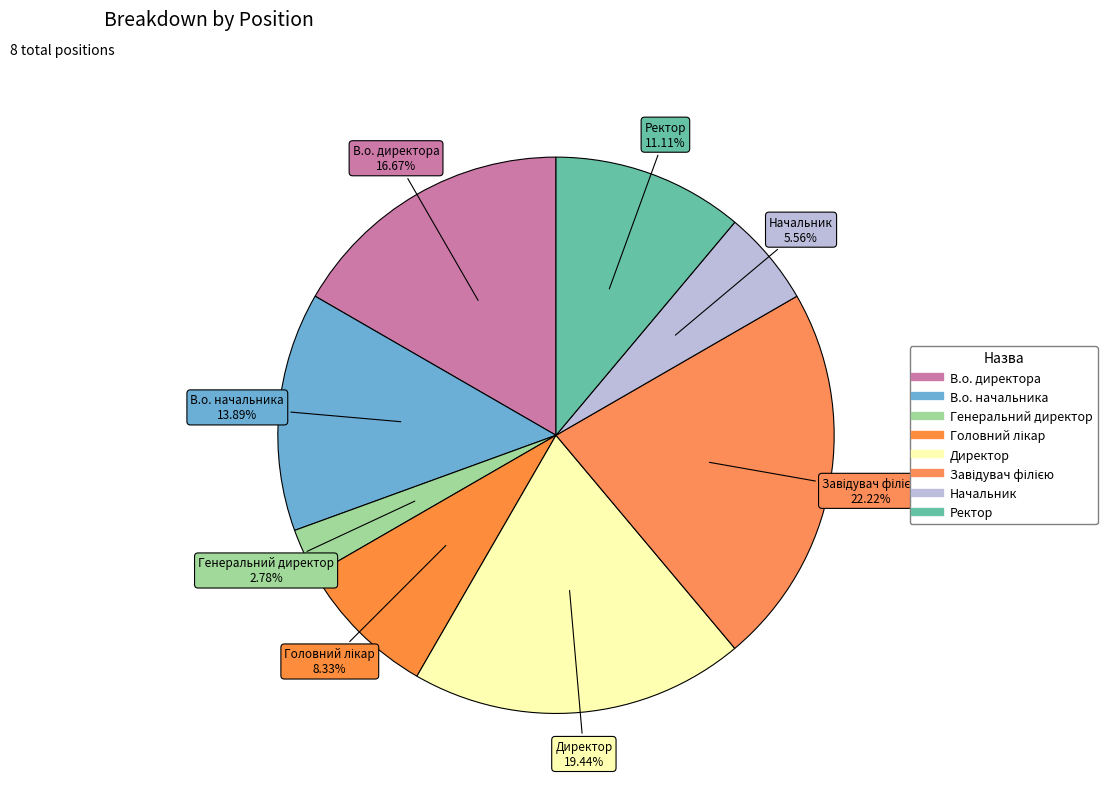

Is the sum of Генеральний директор and В.о. начальника greater than half?

No